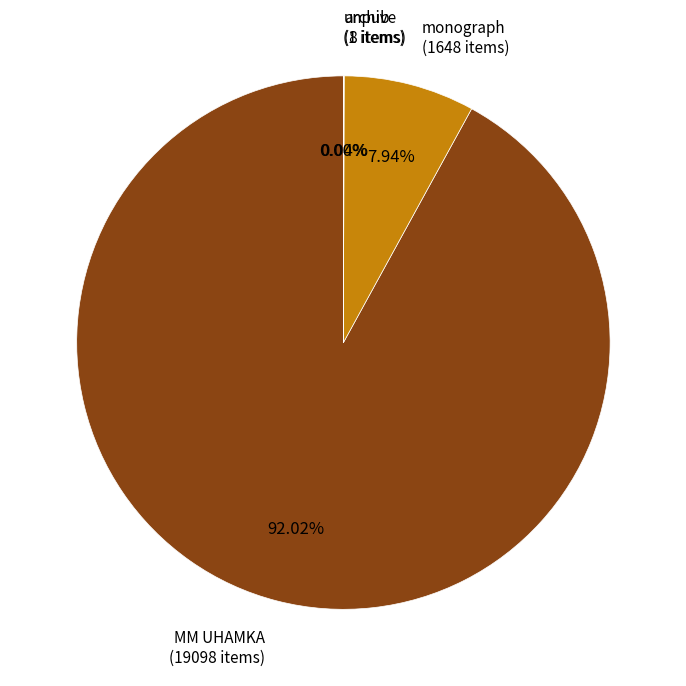

Which slice represents more than half of the pie?

MM UHAMKA